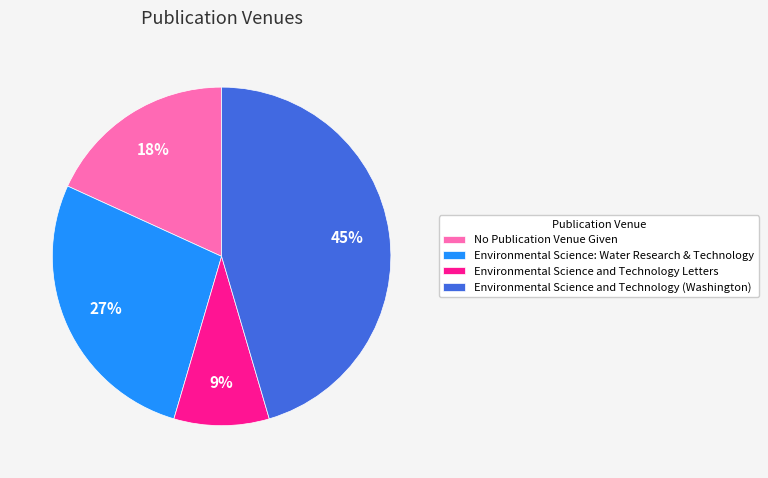

Rank the categories by value from highest to lowest.

Environmental Science and Technology (Washington), Environmental Science: Water Research & Technology, No Publication Venue Given, Environmental Science and Technology Letters